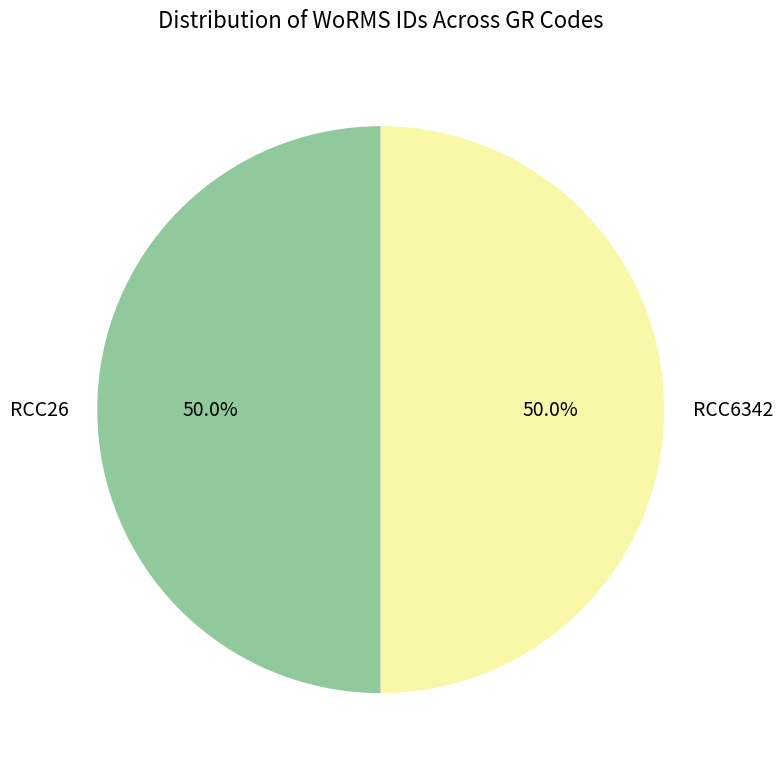

What percentage is NOT represented by RCC6342?

50.0%